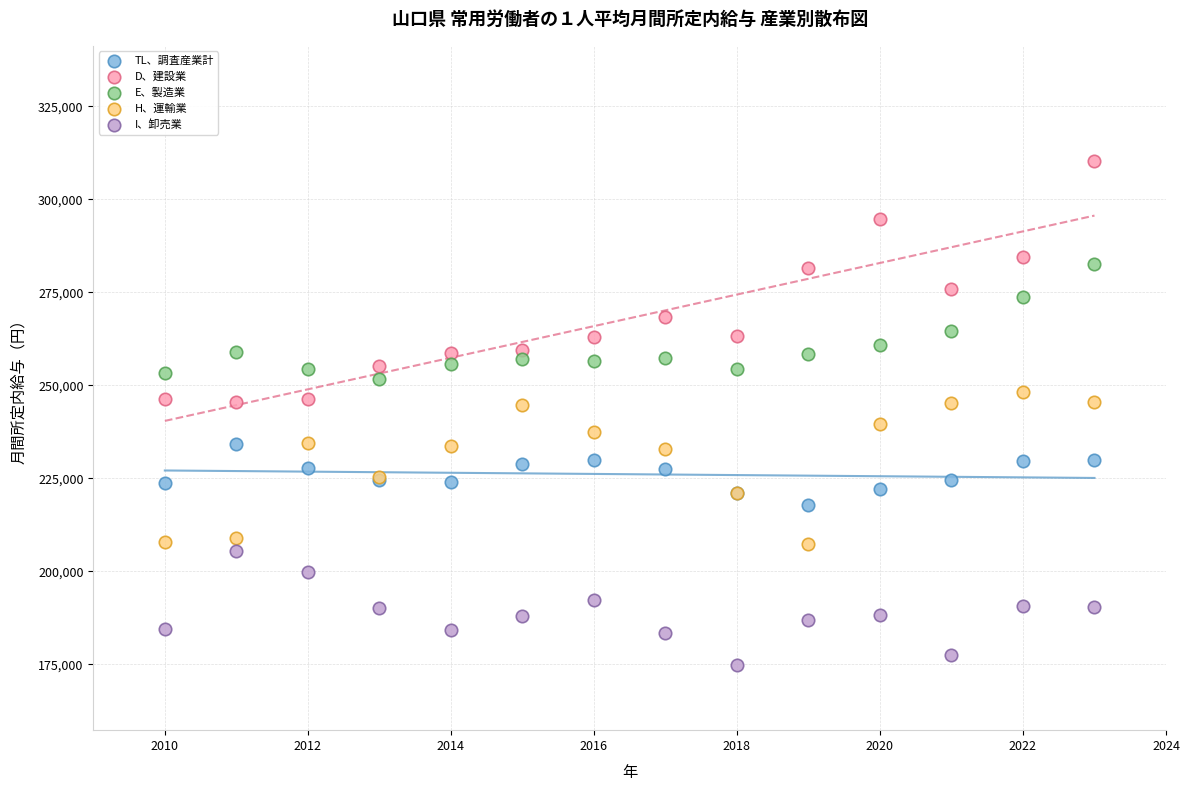

Which series reaches the minimum Y coordinate?

I、卸売業